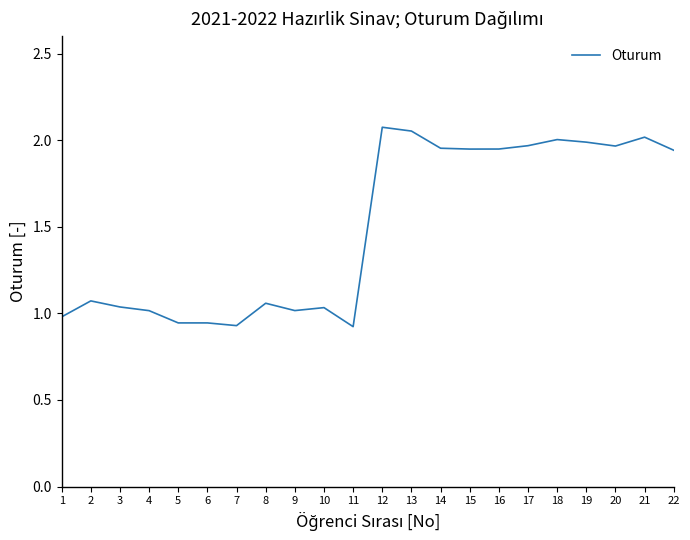

Which has a higher value, 17 or 7?

17